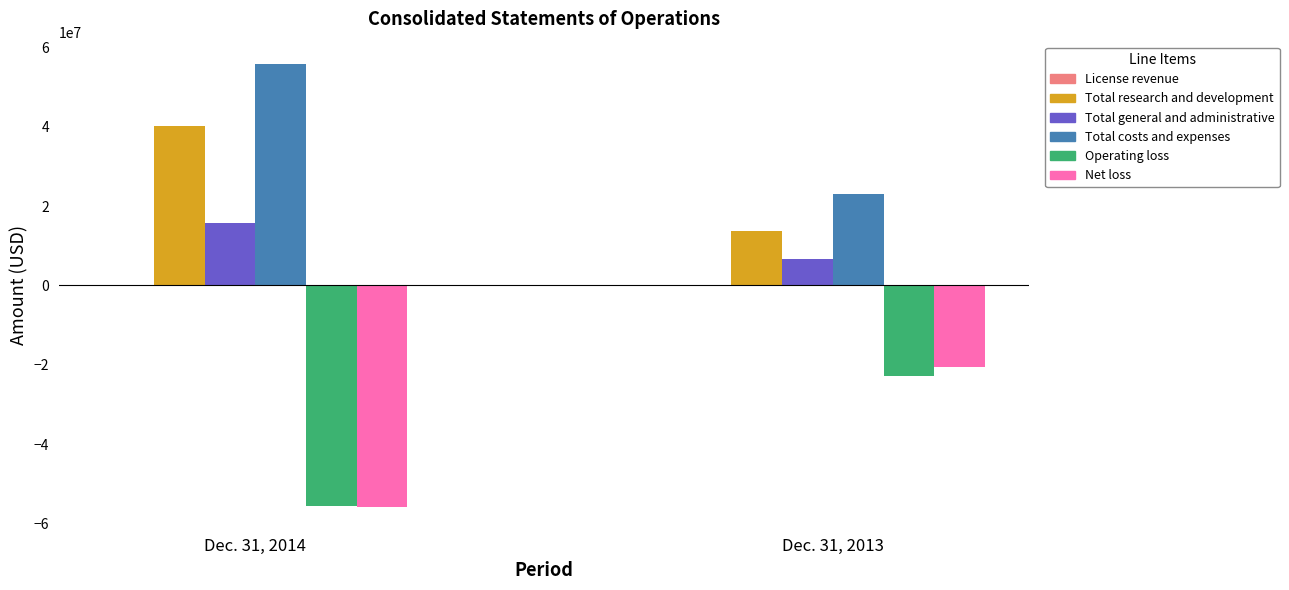

What is the value of the License revenue bar at the 2nd from the left?

152381